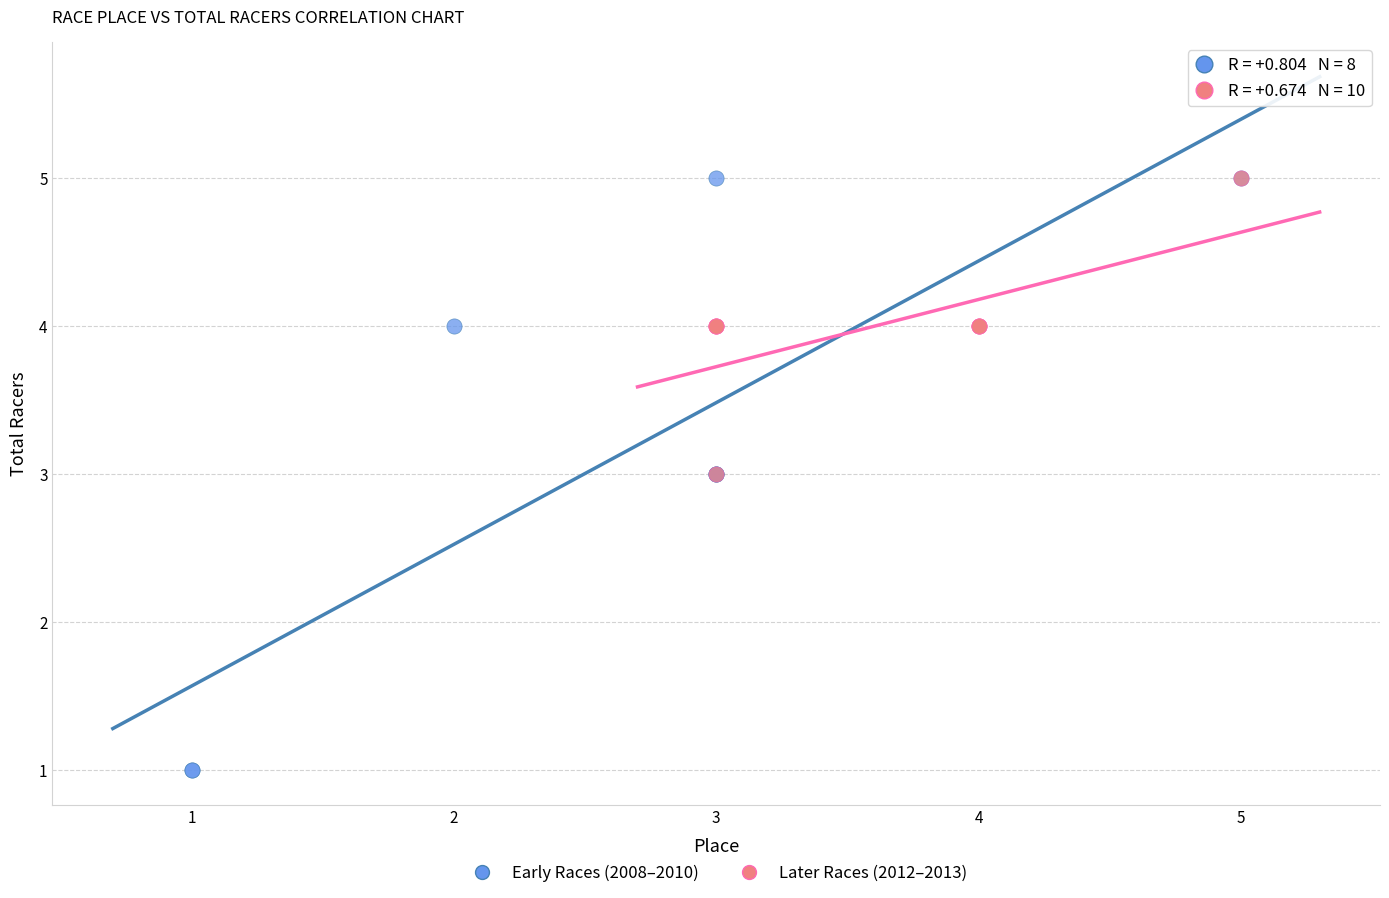

Which series has the widest spread of Y values?

Early Races (2008–2010)